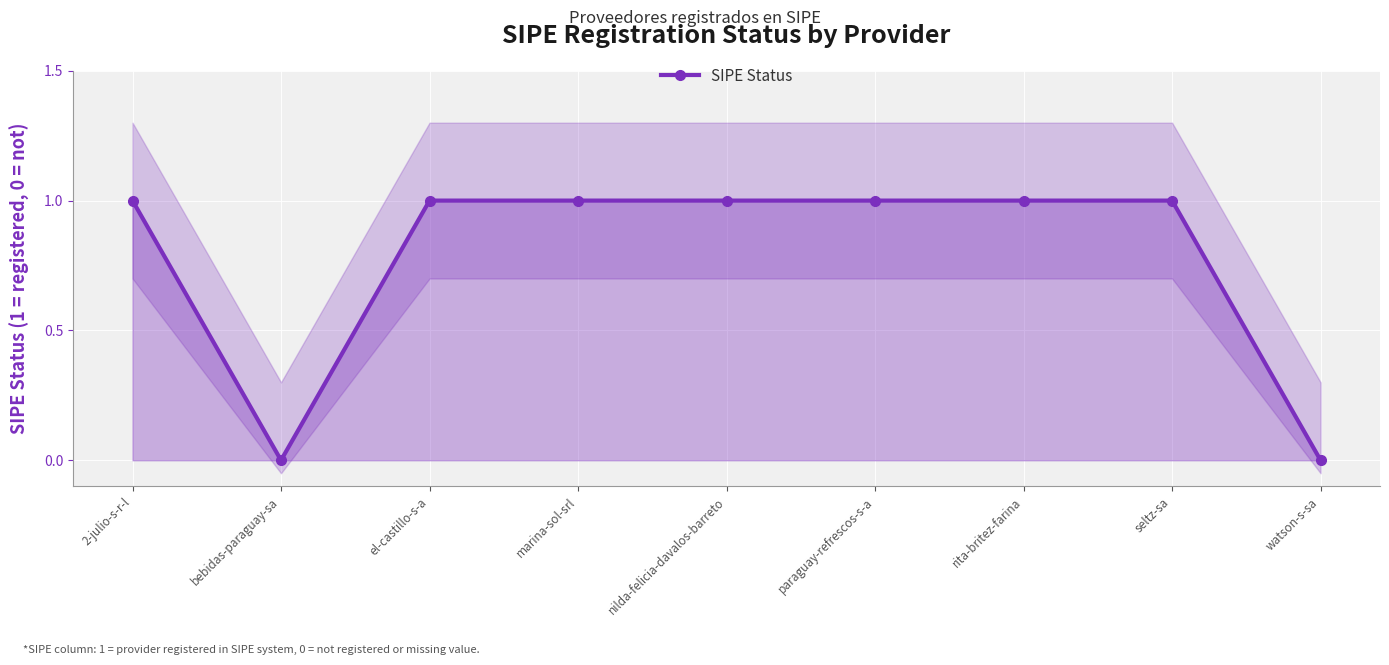

Reading left to right, list all the values displayed in this chart.

2-julio-s-r-l=1	bebidas-paraguay-sa=0	el-castillo-s-a=1	marina-sol-srl=1	nilda-felicia-davalos-barreto=1	paraguay-refrescos-s-a=1	rita-britez-farina=1	seltz-sa=1	watson-s-sa=0